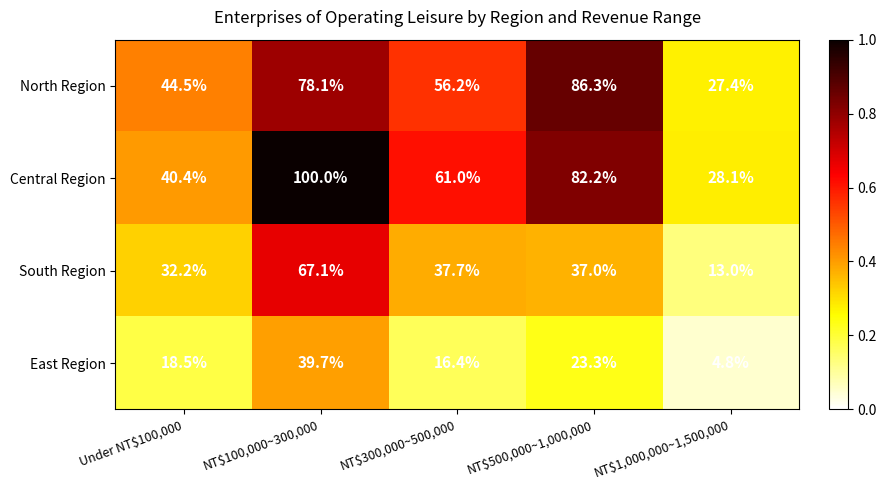

What is the greatest value displayed?

100.0